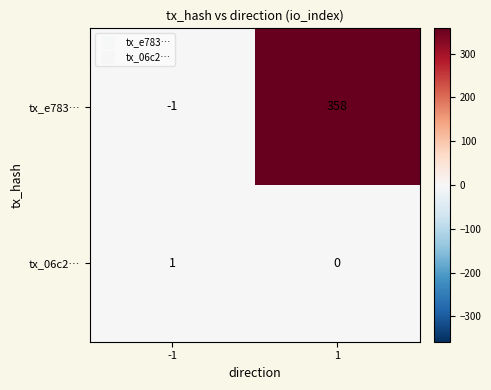

Rank the categories by tx_e783… value from highest to lowest.

1, -1